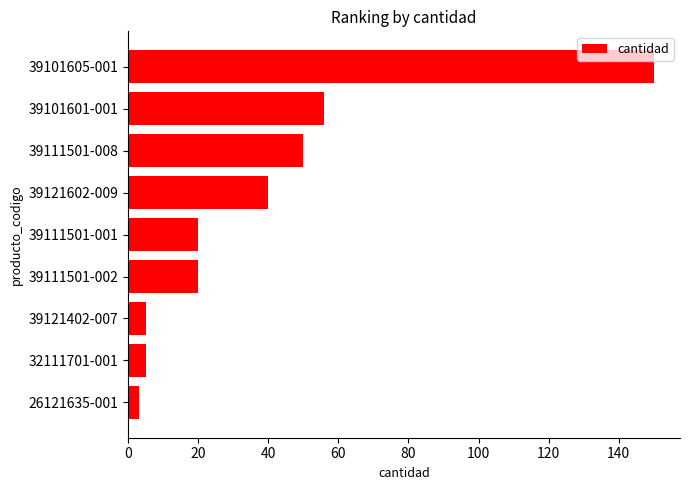

Count the number of categories in the chart.

9